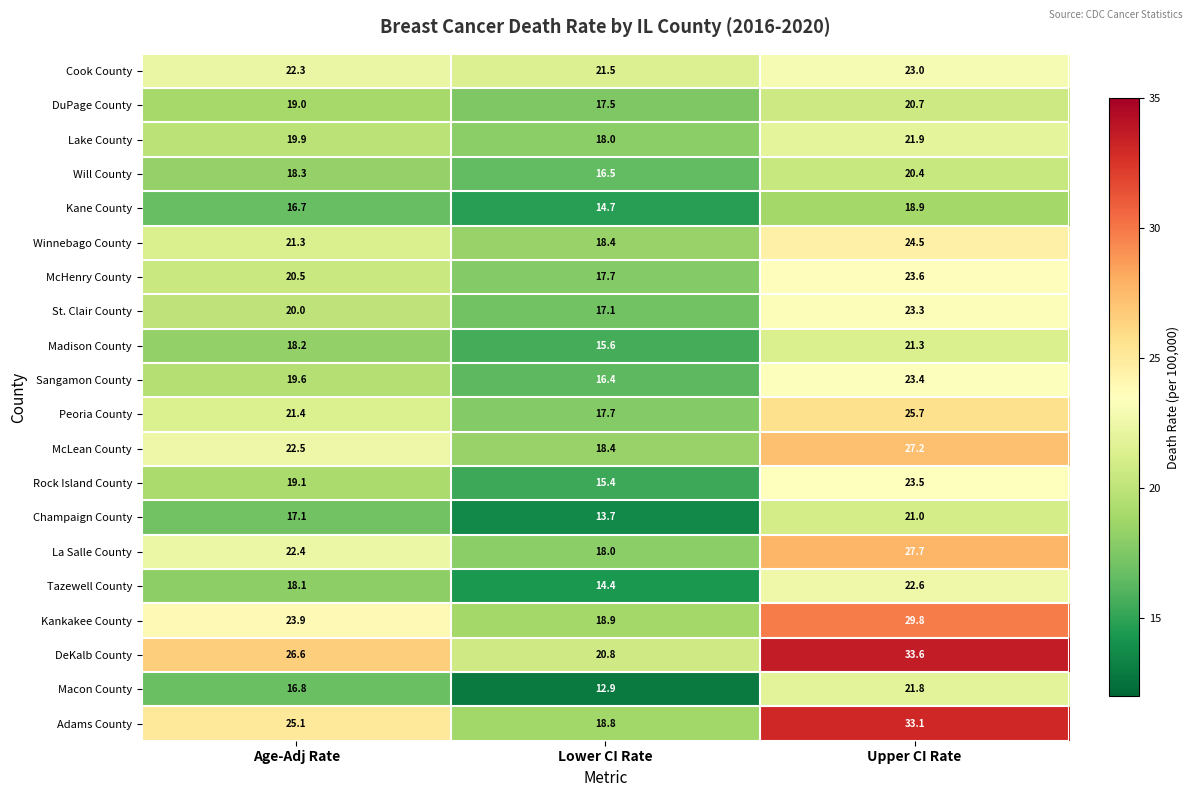

At which label does Winnebago County first exceed 21?

Age-Adj Rate